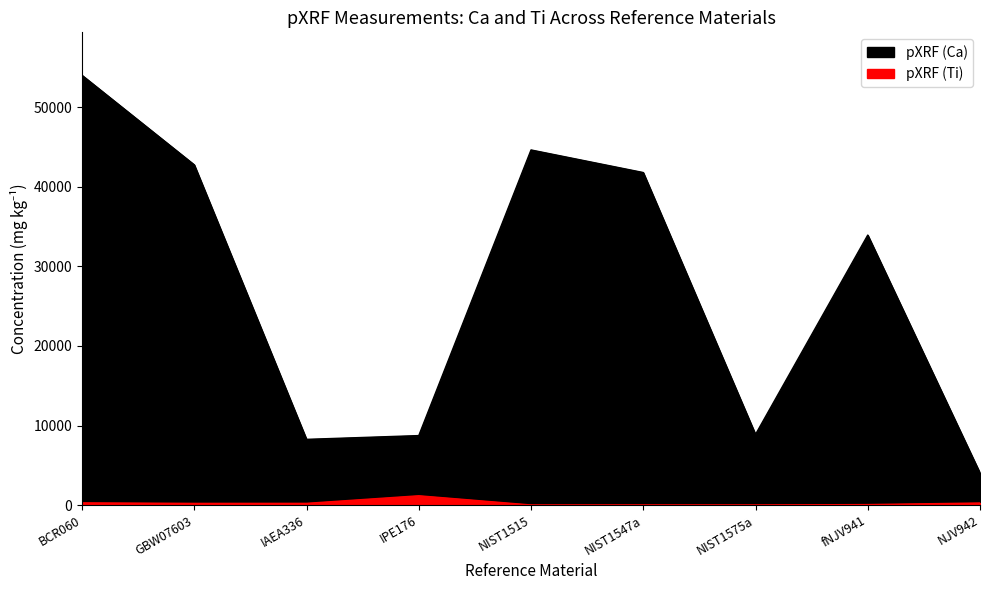

How many lines are shown in the chart?

2